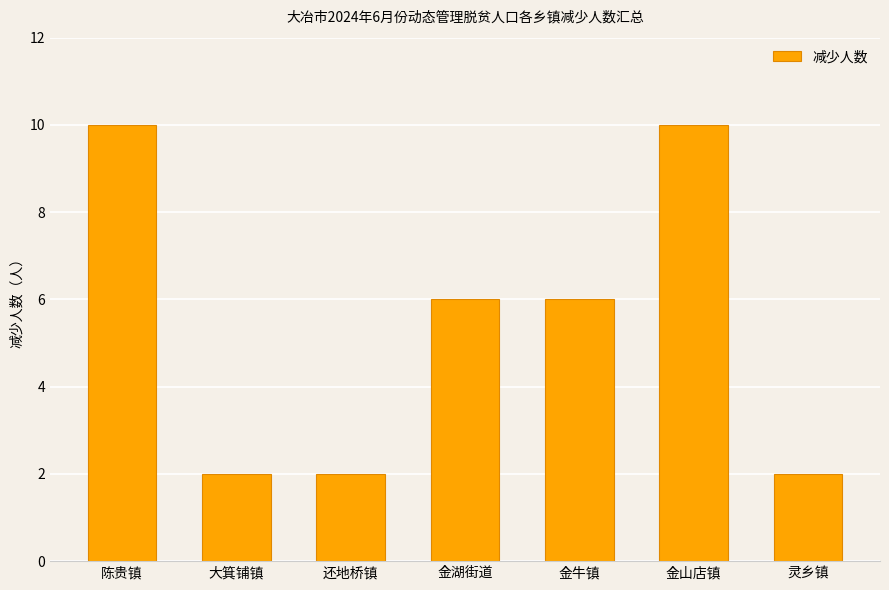

Reading left to right, extract all data points from this chart.

10	2	2	6	6	10	2